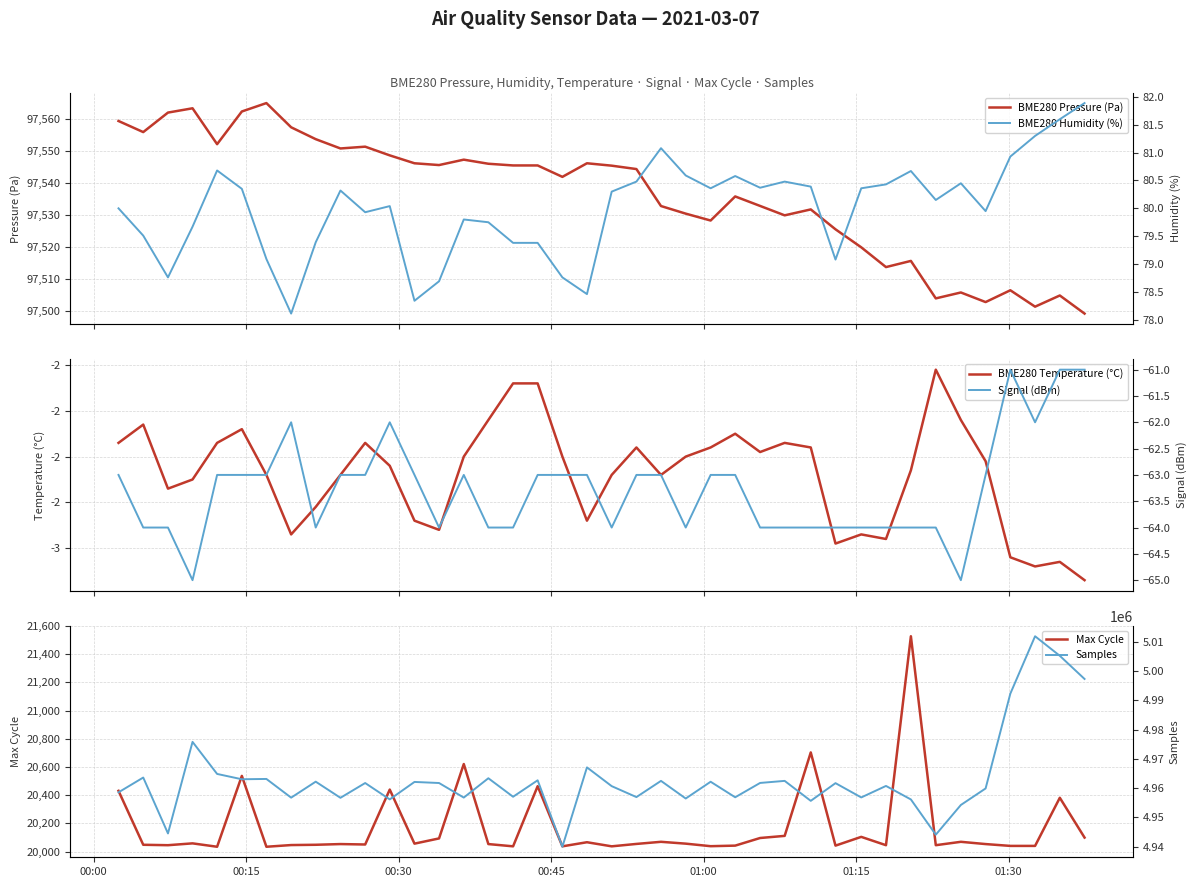

What is the greatest value displayed?

5011912.0